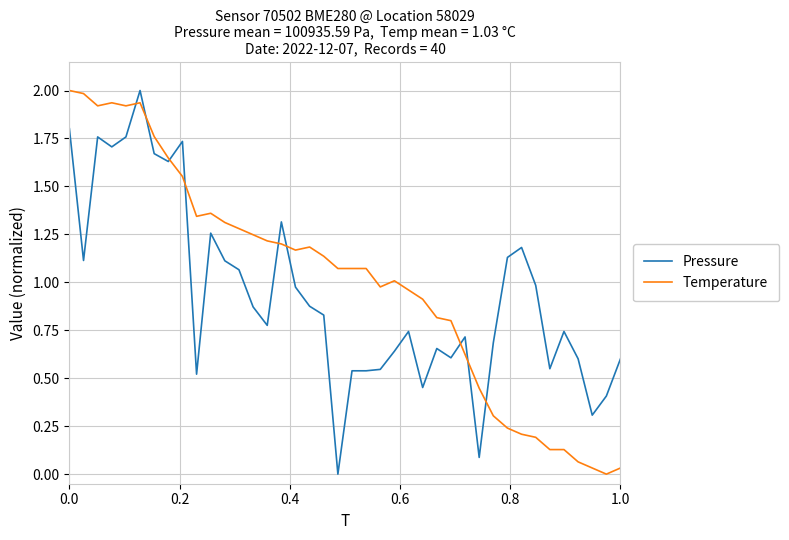

What is the maximum value for Temperature?

2.0